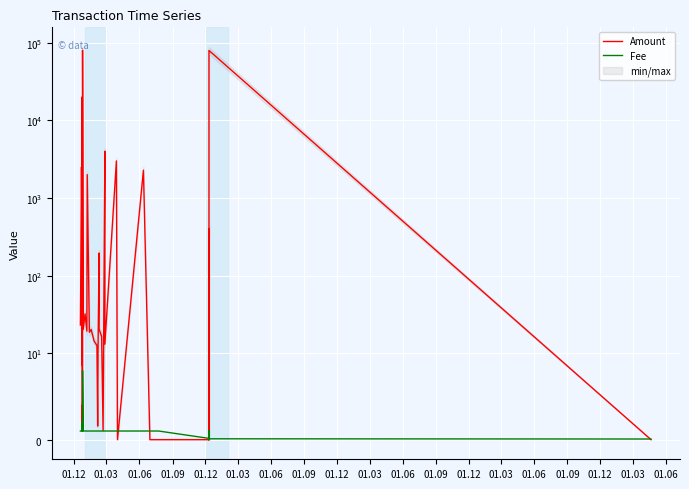

The Amount series shows 41.3 at 01.12. True or false?

False